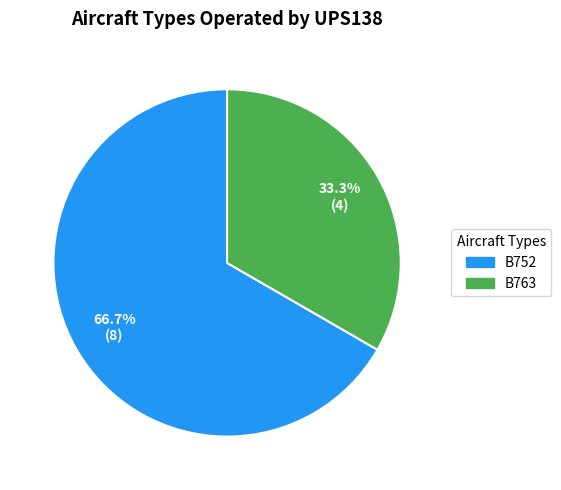

How many slices are in this pie chart?

2